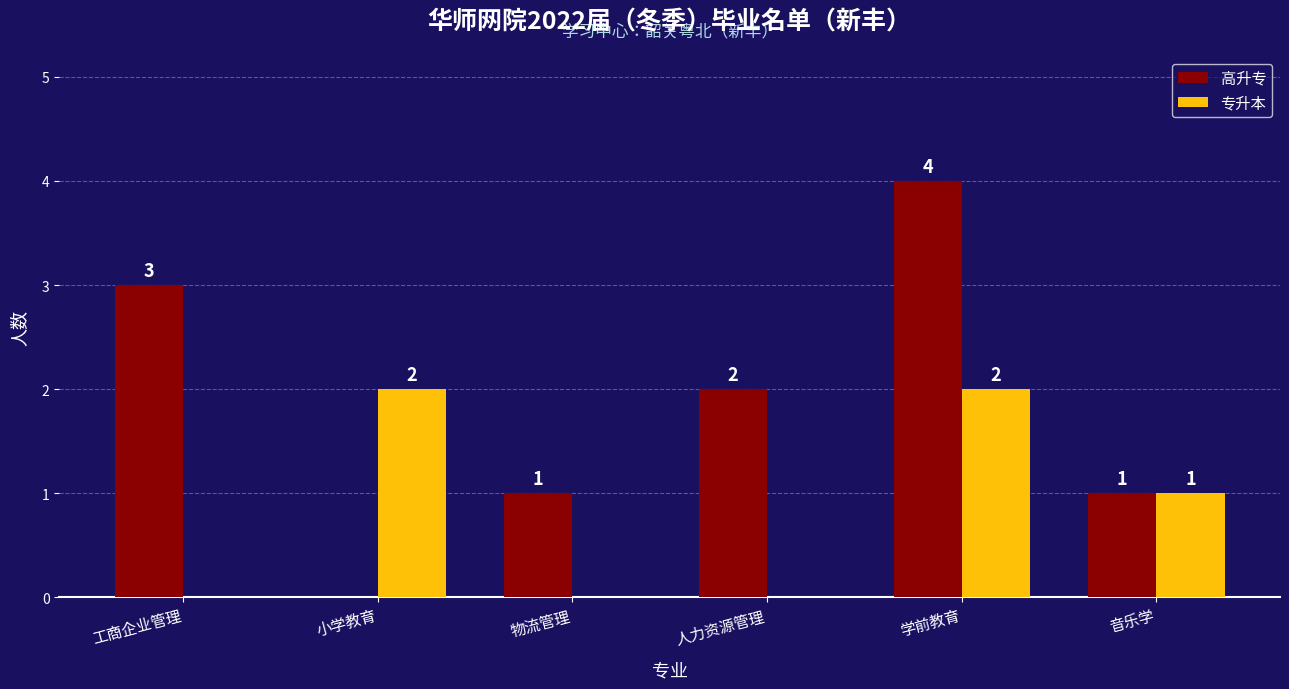

At which category is the sum across all series the highest?

学前教育